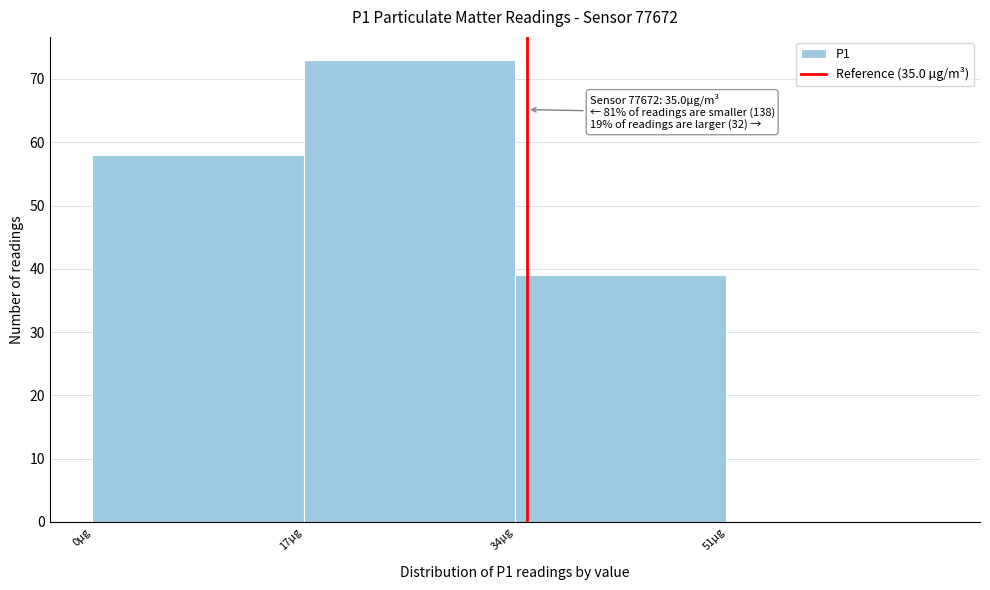

Which range on the x-axis has the tallest bar?

17 to 34